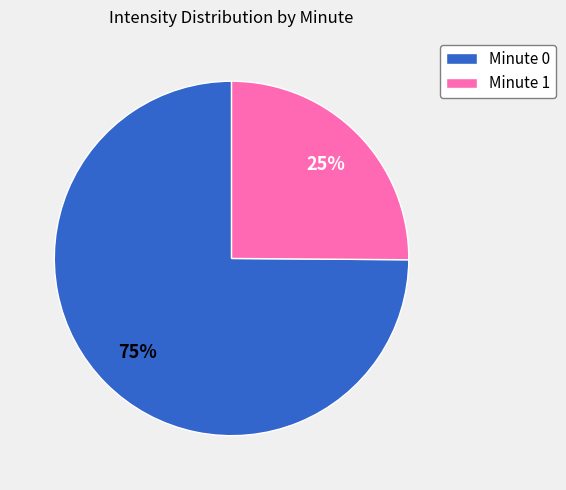

Combined, do Minute 1 and Minute 0 account for over 50%?

Yes